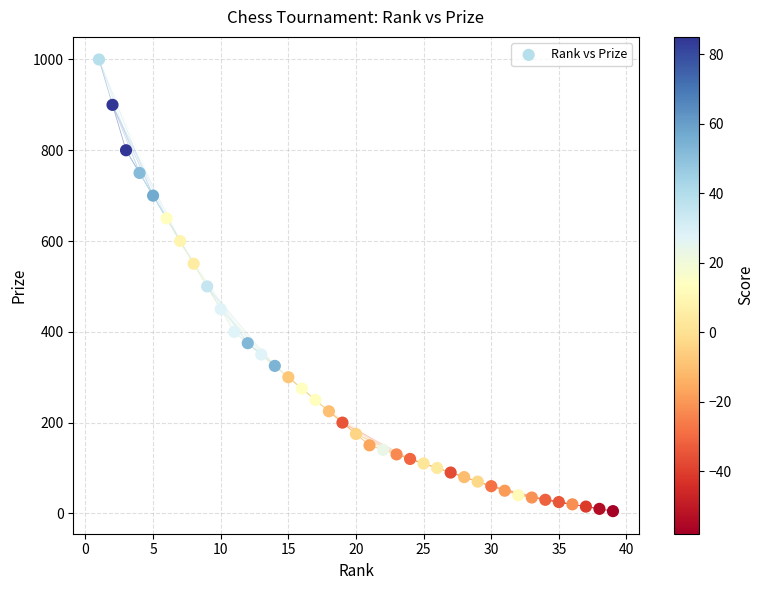

What is the range of X values (max minus min)?

38